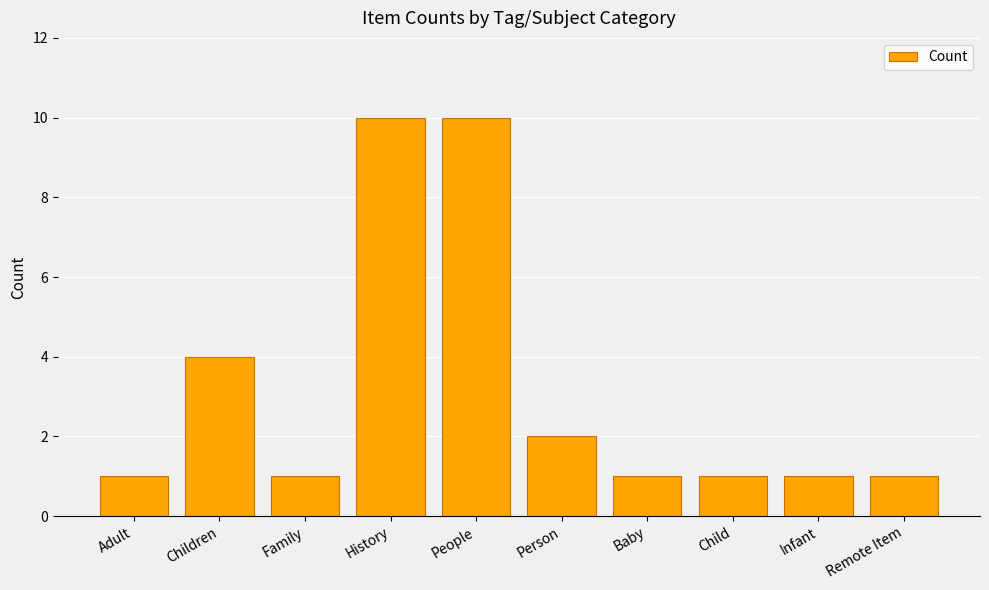

Which has a higher value, History or Child?

History